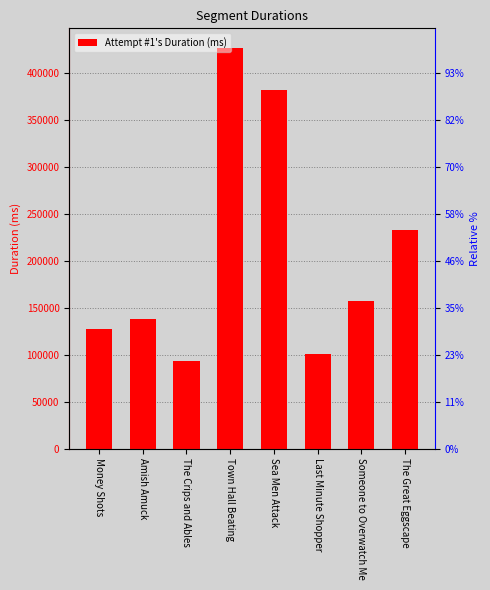

What is the sum of the values at Someone to Overwatch Me and Town Hall Beating?

583554